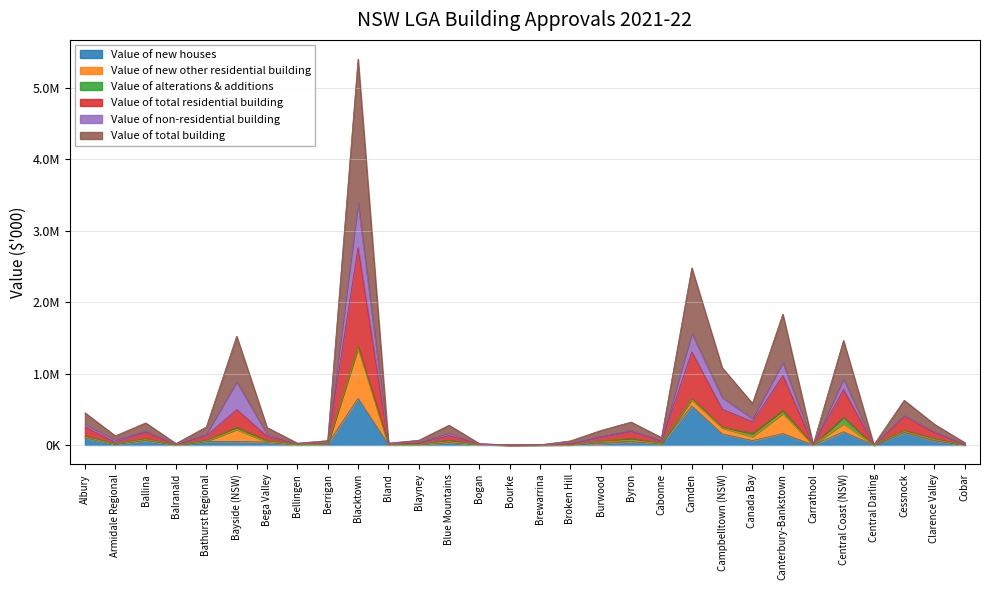

True or false: Value of total building has a value of 1015664.5 at Bayside (NSW).

False